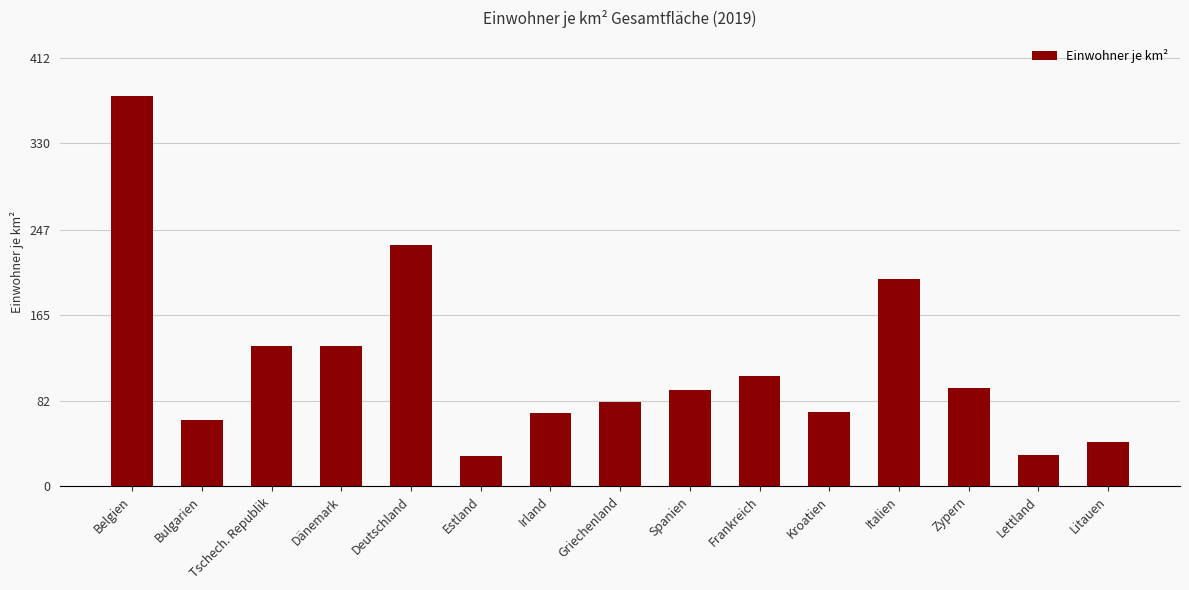

What position from the right is Belgien?

15